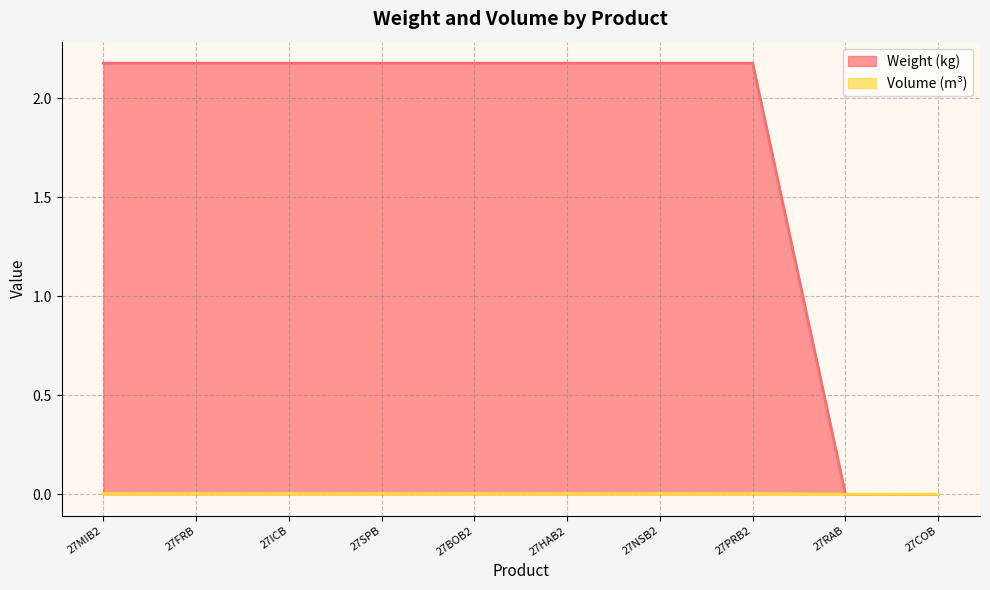

Does the chart have visible grid lines?

Yes